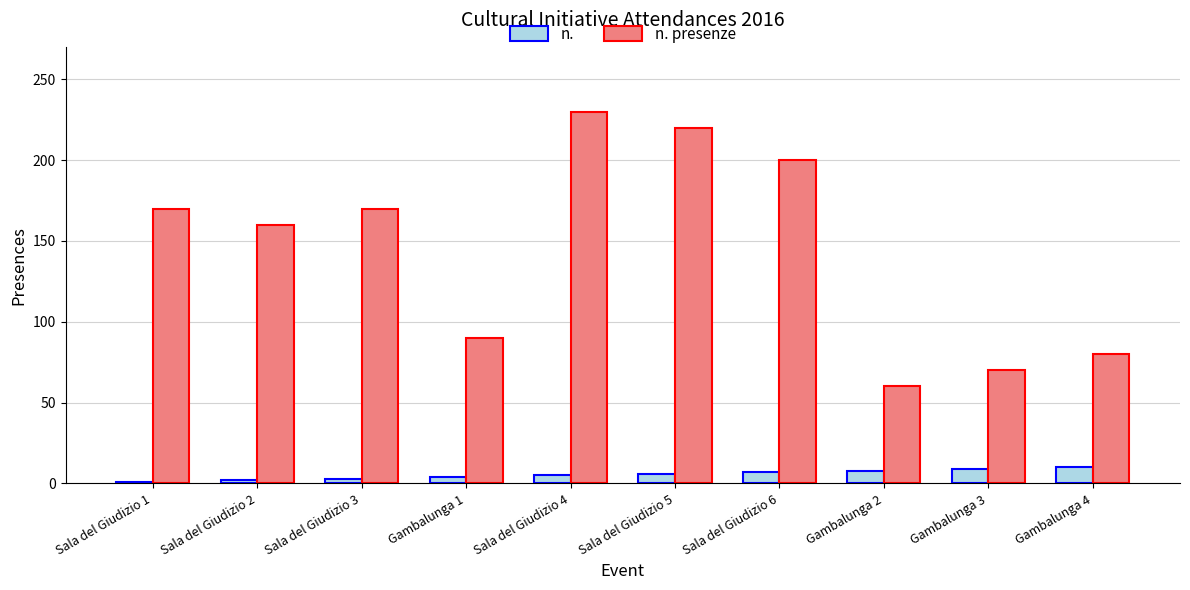

At which category is the sum across all series the highest?

Sala del Giudizio 4